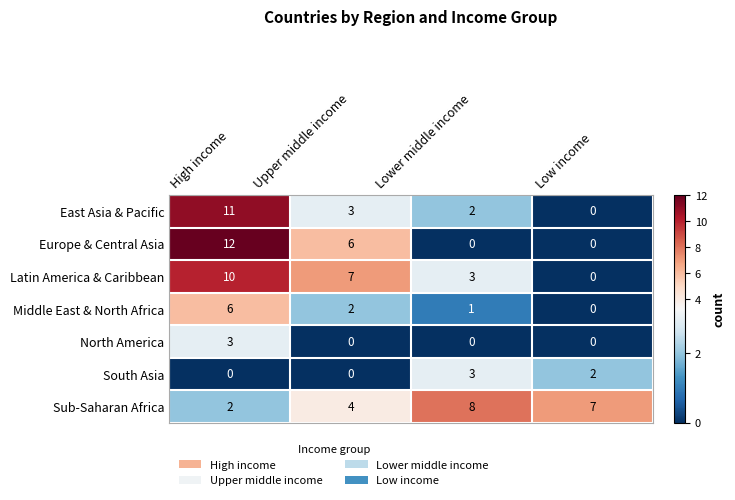

Reading right to left, transcribe all the data shown in this chart.

East Asia & Pacific: Low income=0	Lower middle income=2	Upper middle income=3	High income=11
Europe & Central Asia: Low income=0	Lower middle income=0	Upper middle income=6	High income=12
Latin America & Caribbean: Low income=0	Lower middle income=3	Upper middle income=7	High income=10
Middle East & North Africa: Low income=0	Lower middle income=1	Upper middle income=2	High income=6
North America: Low income=0	Lower middle income=0	Upper middle income=0	High income=3
South Asia: Low income=2	Lower middle income=3	Upper middle income=0	High income=0
Sub-Saharan Africa: Low income=7	Lower middle income=8	Upper middle income=4	High income=2